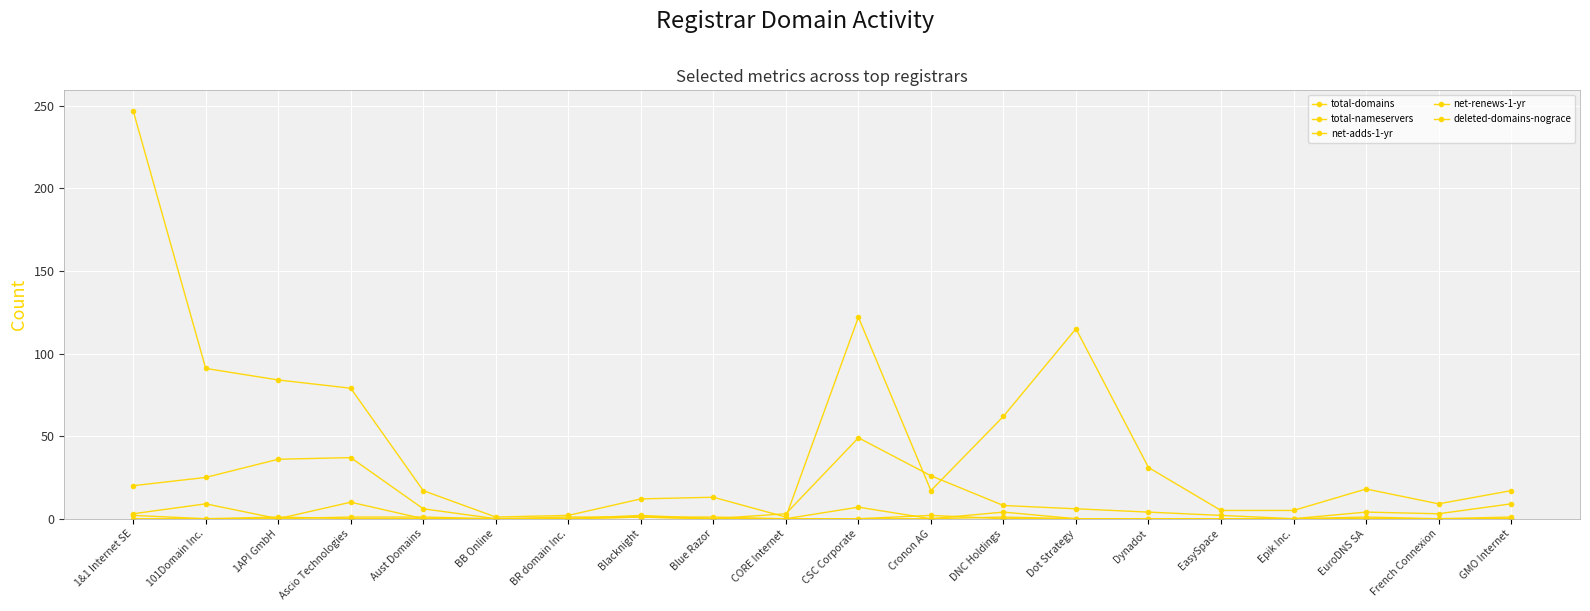

How many deleted-domains-nograce values are between 0 and 1?

19